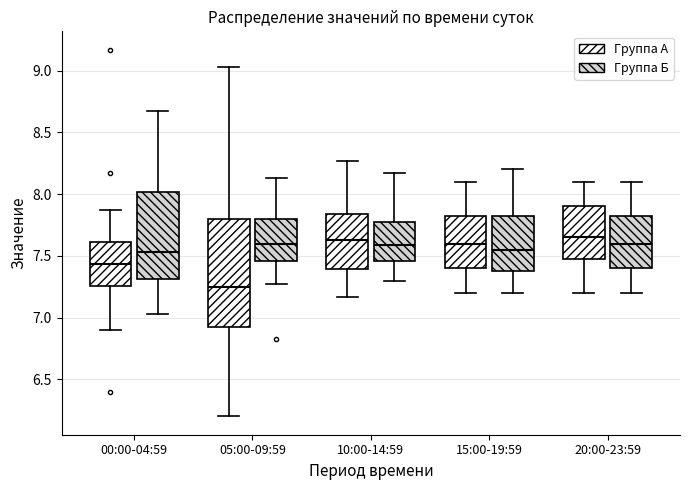

Reading left to right, read every box against the y-axis: the position of its median line, the range the box covers, and the ends of its whiskers. The values are not printed on the chart, so give them approximately, as read against the axis.

00:00-04:59 (Группа А): median 7.45, box 7.25 to 7.60, whiskers 6.90 to 7.85
00:00-04:59 (Группа Б): median 7.55, box 7.30 to 8.00, whiskers 7.05 to 8.65
05:00-09:59 (Группа А): median 7.25, box 6.90 to 7.80, whiskers 6.20 to 9.05
05:00-09:59 (Группа Б): median 7.60, box 7.45 to 7.80, whiskers 7.25 to 8.15
10:00-14:59 (Группа А): median 7.65, box 7.40 to 7.85, whiskers 7.15 to 8.25
10:00-14:59 (Группа Б): median 7.60, box 7.45 to 7.75, whiskers 7.30 to 8.15
15:00-19:59 (Группа А): median 7.60, box 7.40 to 7.85, whiskers 7.20 to 8.10
15:00-19:59 (Группа Б): median 7.55, box 7.40 to 7.85, whiskers 7.20 to 8.20
20:00-23:59 (Группа А): median 7.65, box 7.50 to 7.90, whiskers 7.20 to 8.10
20:00-23:59 (Группа Б): median 7.60, box 7.40 to 7.85, whiskers 7.20 to 8.10